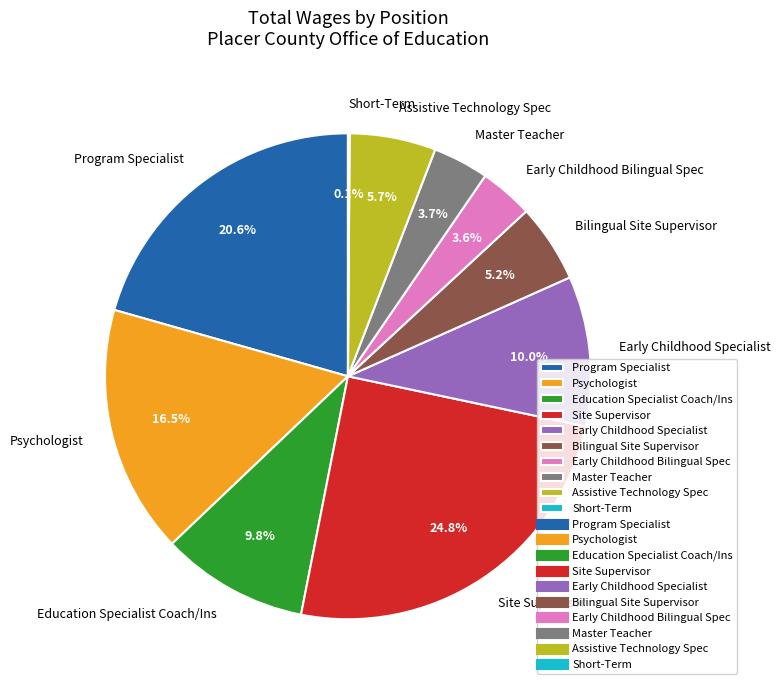

Is it true that Site Supervisor is 32% of the pie?

False